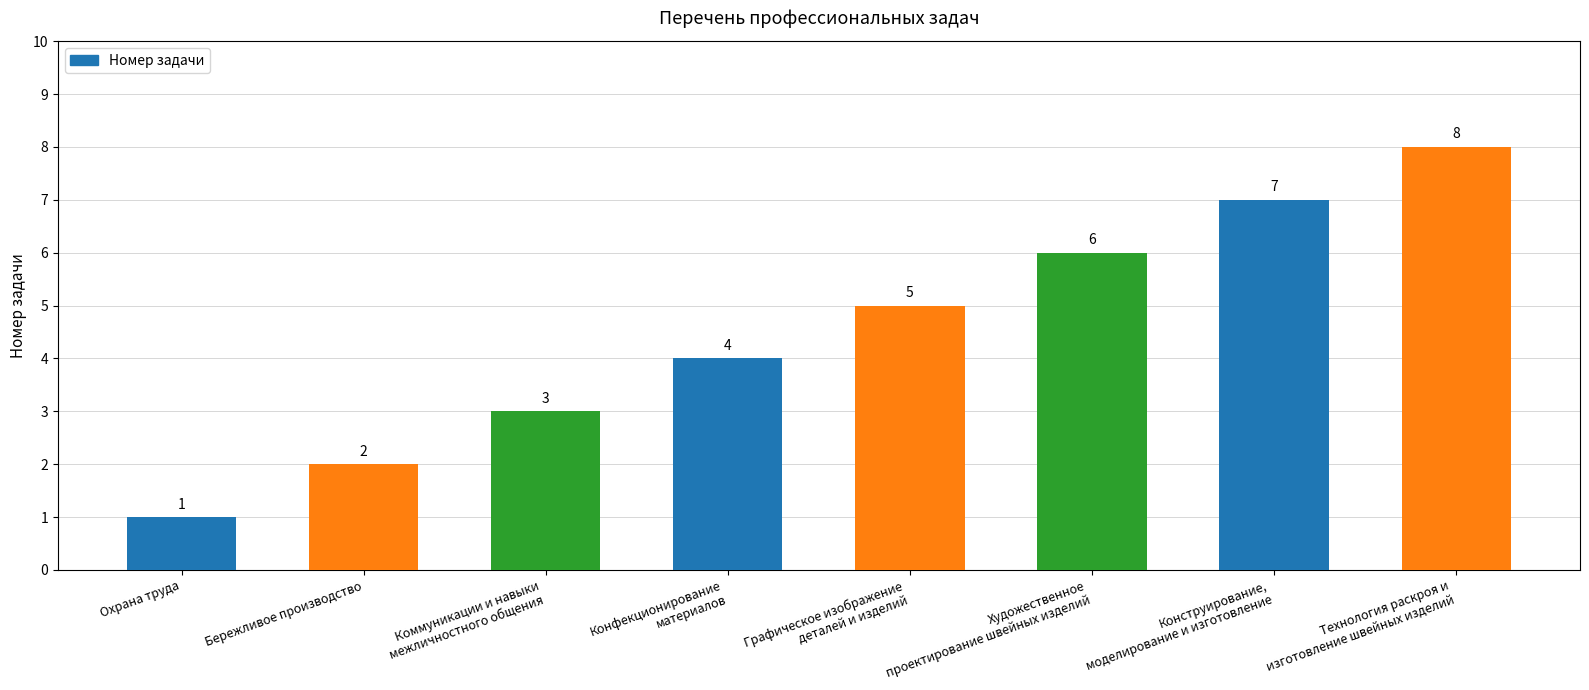

What is the difference between the second highest and second lowest values?

5